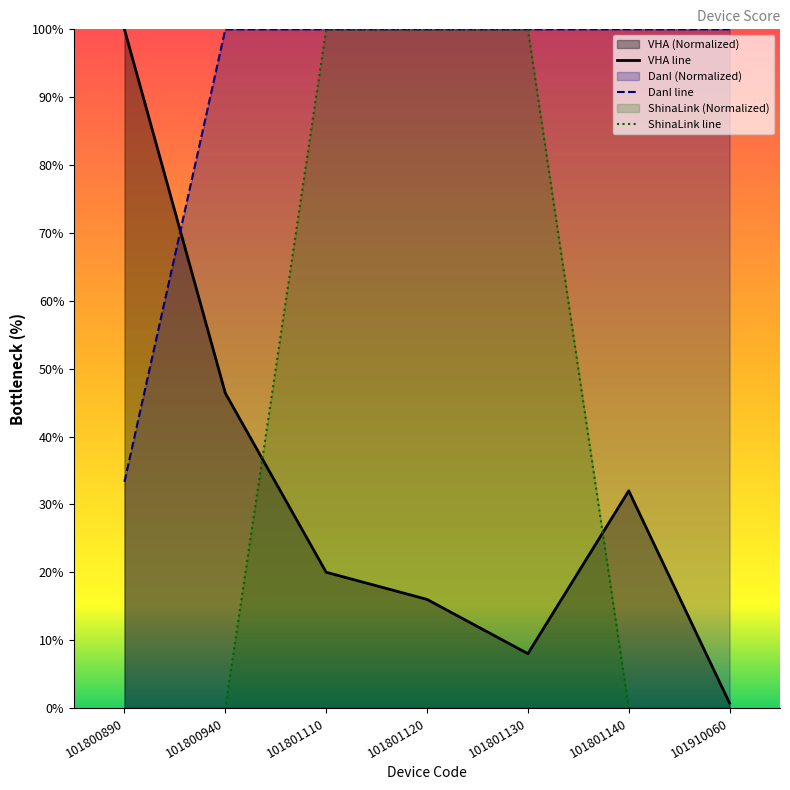

What value does the VHA series have at 101800940?

46.4